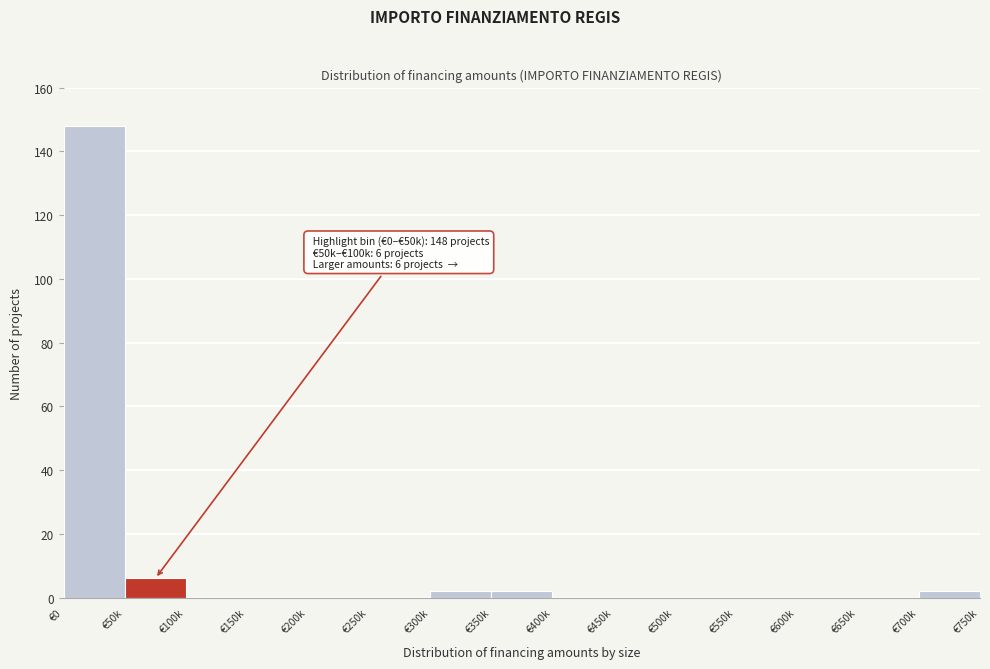

Reading right to left, what are all the values shown in this chart?

€700k=2	€650k=0	€600k=0	€550k=0	€500k=0	€450k=0	€400k=0	€350k=2	€300k=2	€250k=0	€200k=0	€150k=0	€100k=0	€50k=6	€0=148